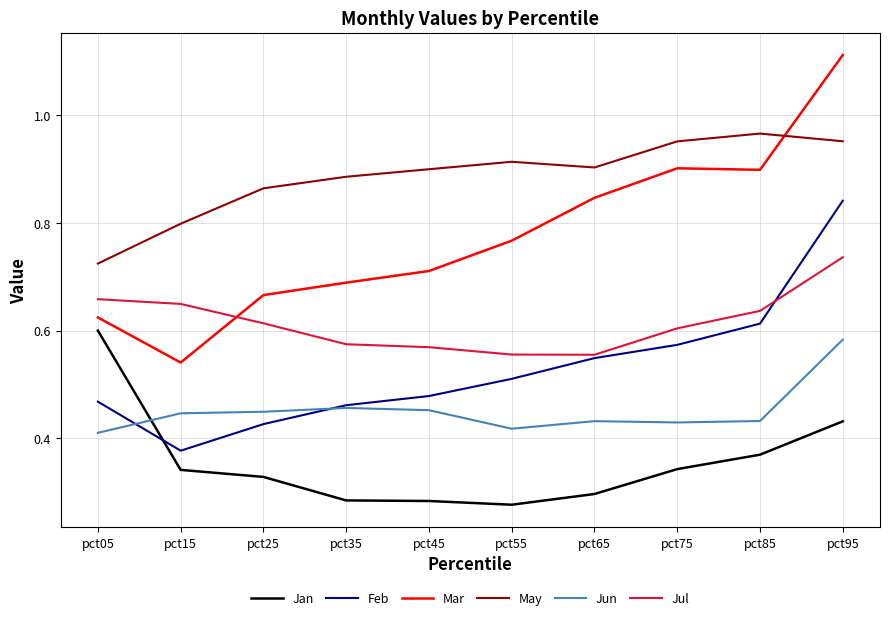

What is the difference between the maximum and minimum values in the Jul series?

0.2